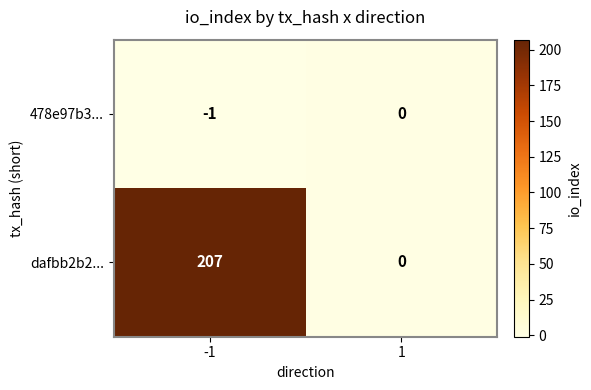

What is the difference between the dafbb2b2... values at 1 and -1?

207